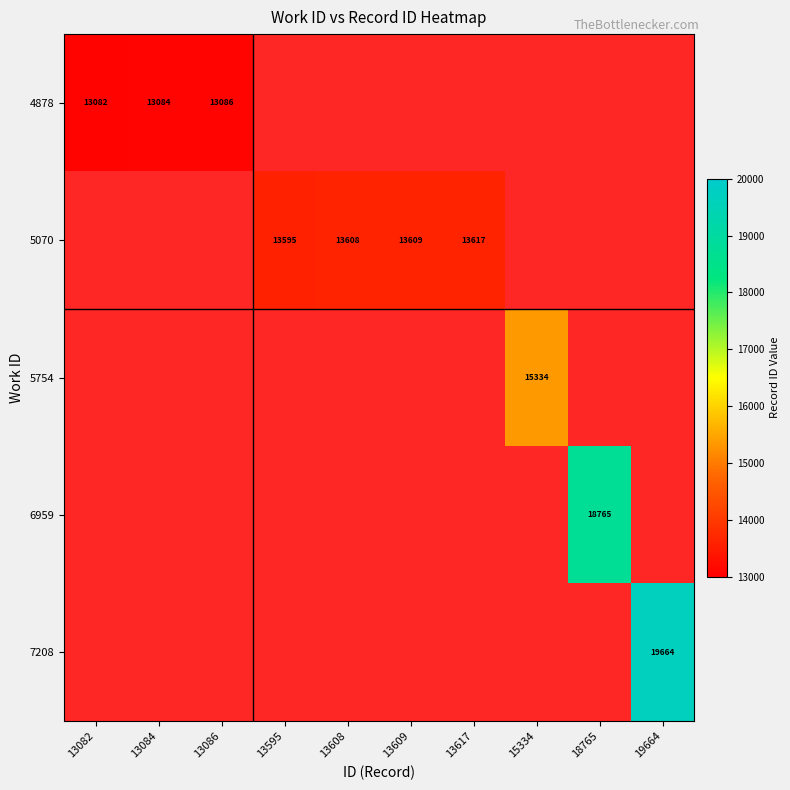

True or false: 4878 has a value of 13086 at 13086.

True